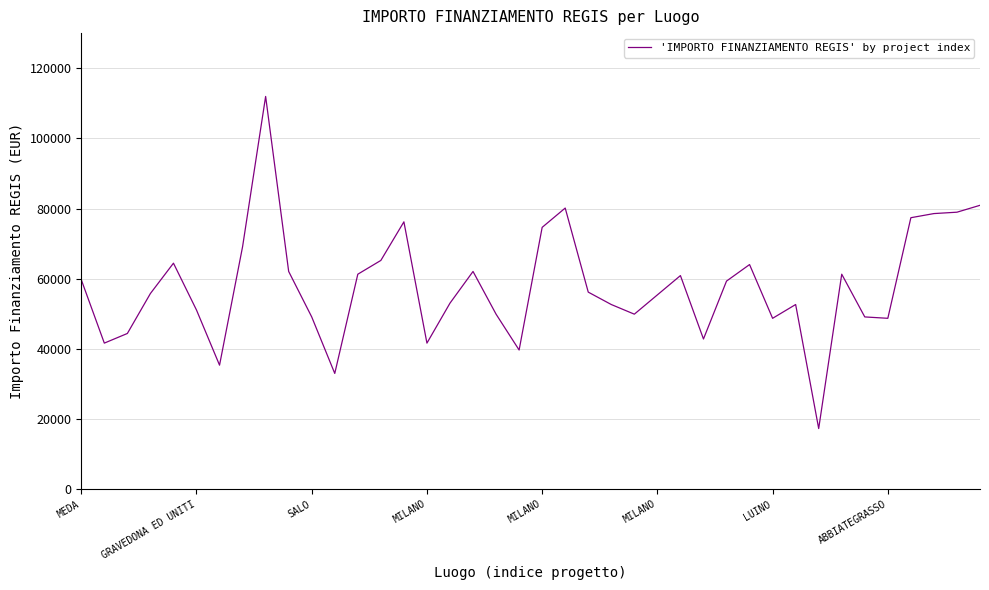

What is the difference between the maximum and minimum values?

94665.7